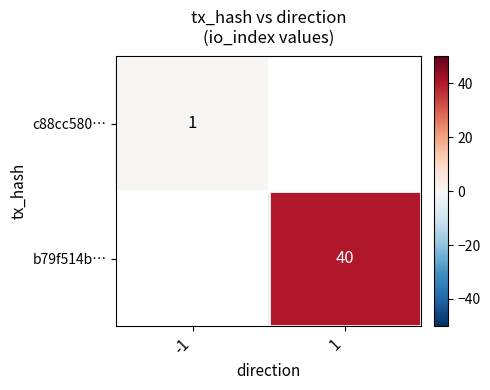

Is the value of c88cc580… at -1 greater than the value of b79f514b… at 1?

No